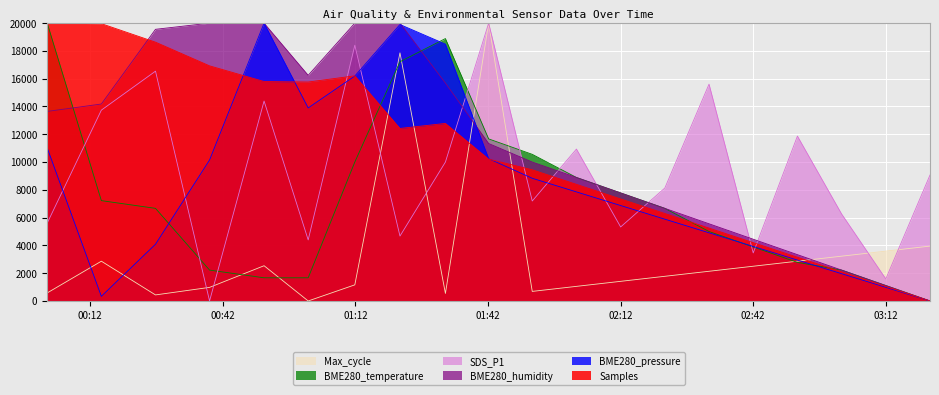

At which category does Max_cycle reach its first local valley?

2022/05/30 00:26:45